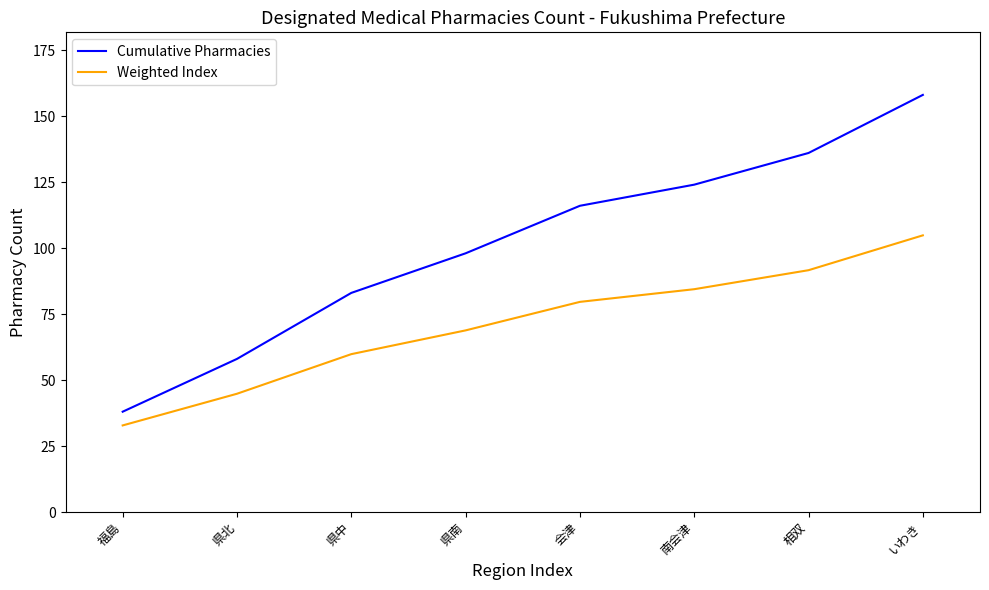

What is the difference between the maximum and minimum values in the Cumulative Pharmacies series?

120.0